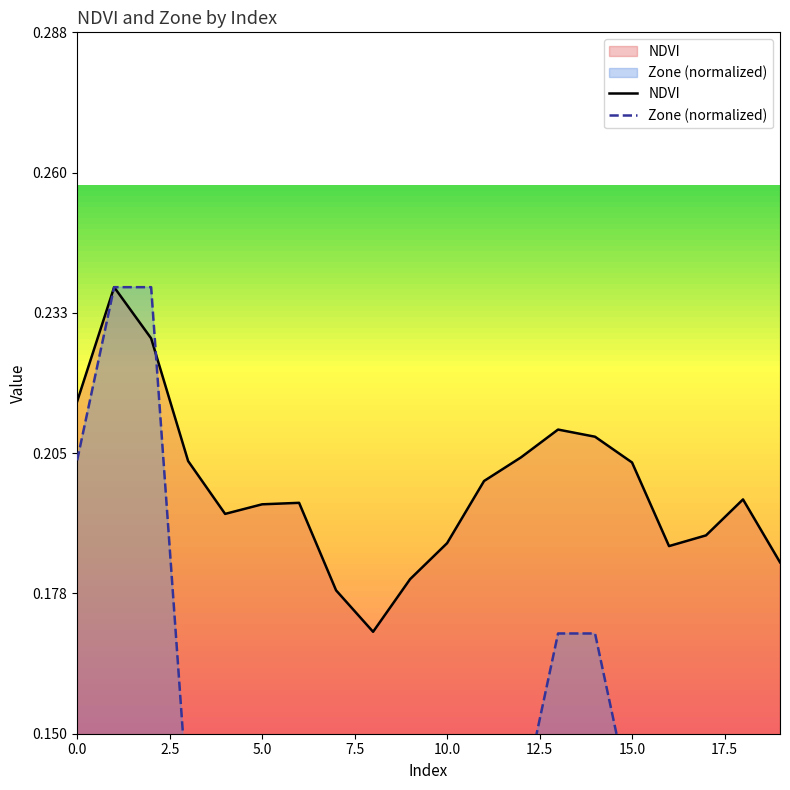

How many intersections are there between NDVI and Zone (normalized)?

1